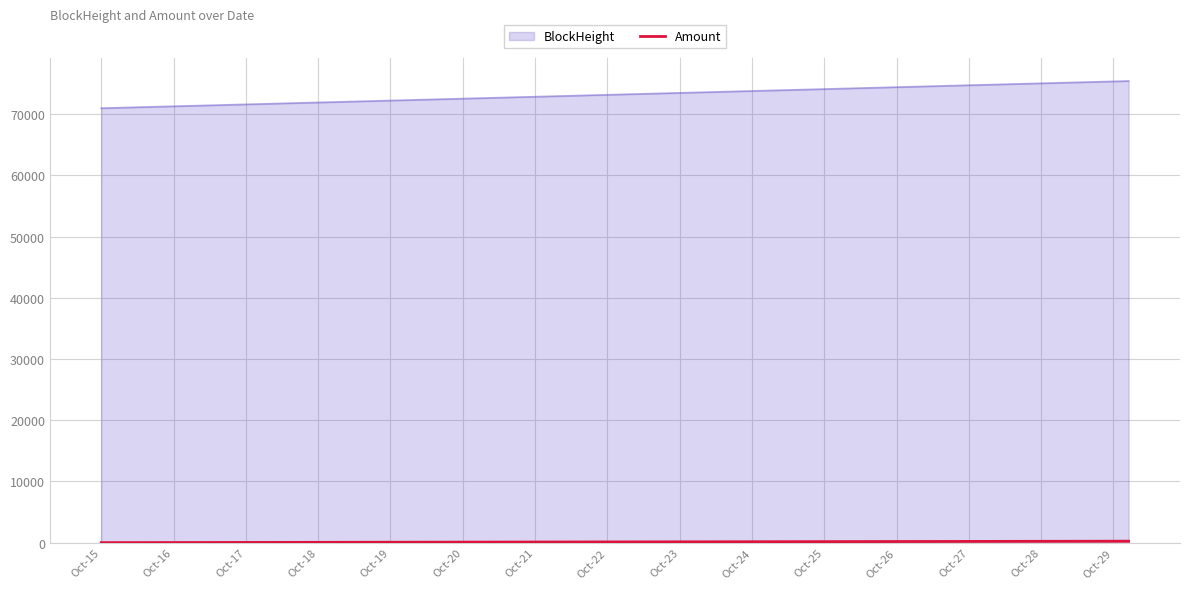

What is the average value of the BlockHeight series?

73960.0